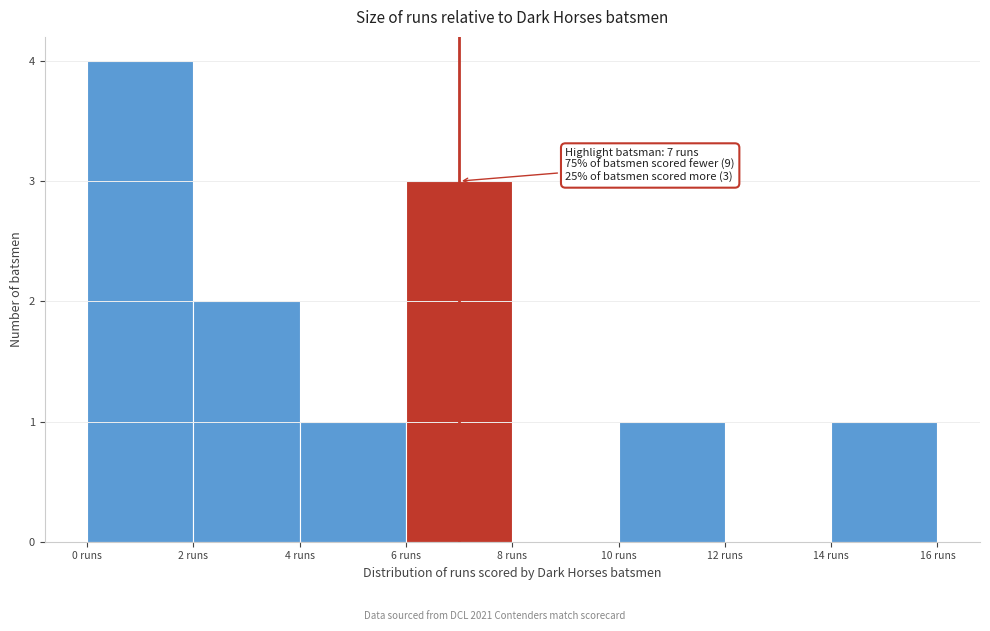

Which range on the x-axis has the tallest bar?

0 to 2